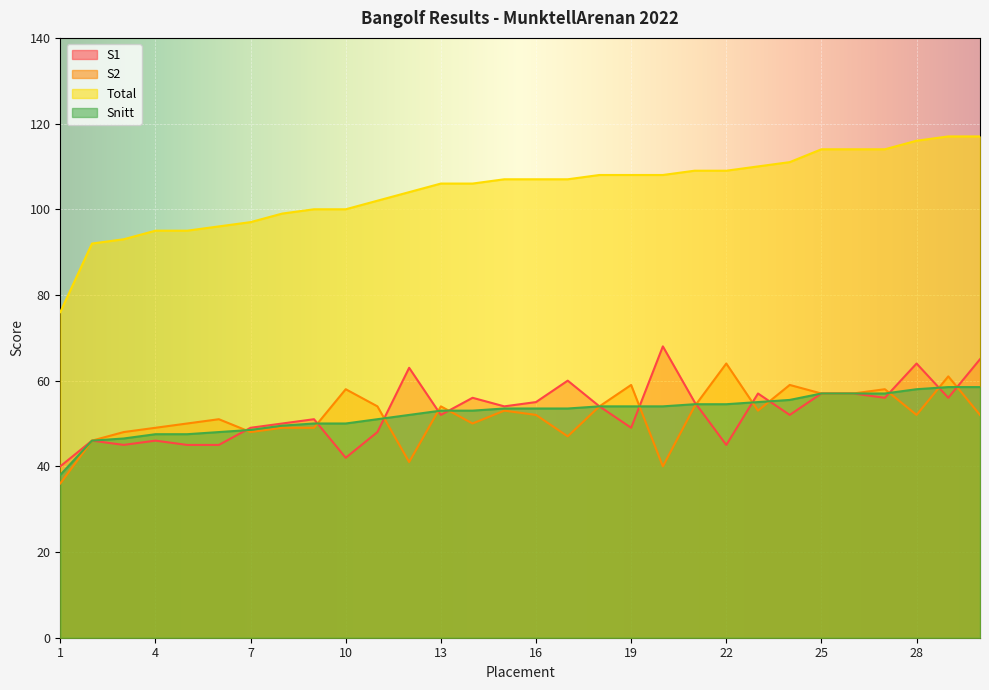

What is the greatest value displayed?

117.0